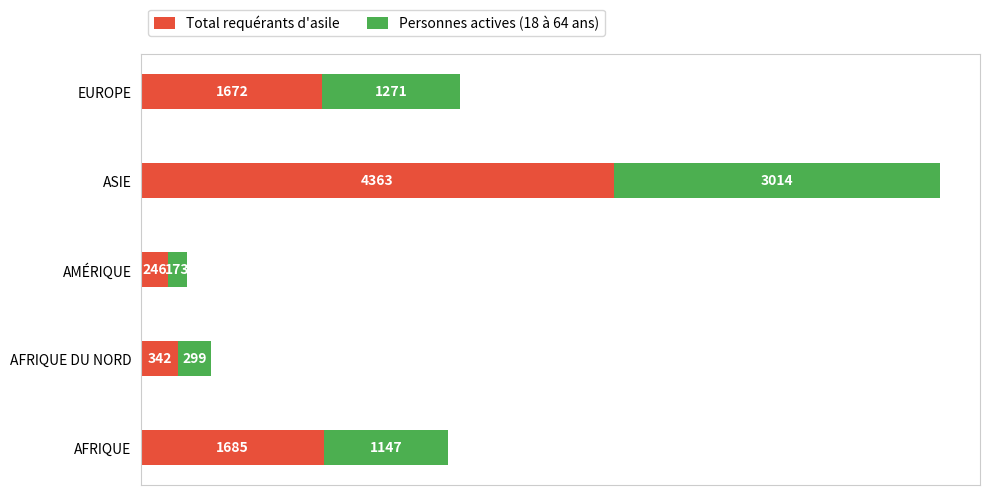

Count the number of categories in the chart.

5